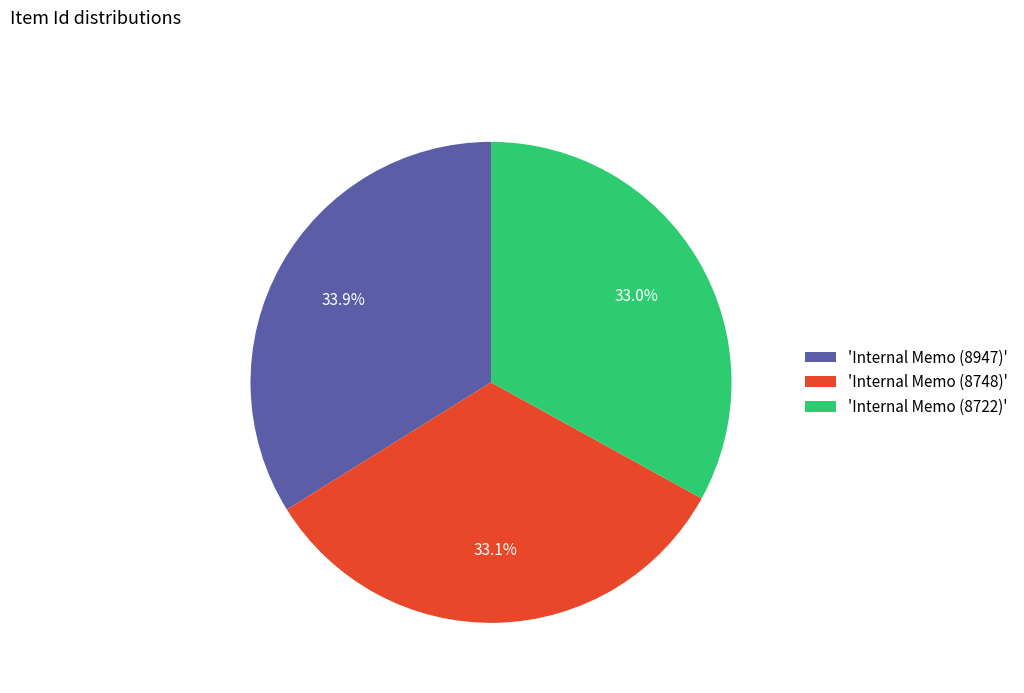

What is the ratio of the value at 'Internal Memo (8947)' to the value at 'Internal Memo (8748)'?

1.0